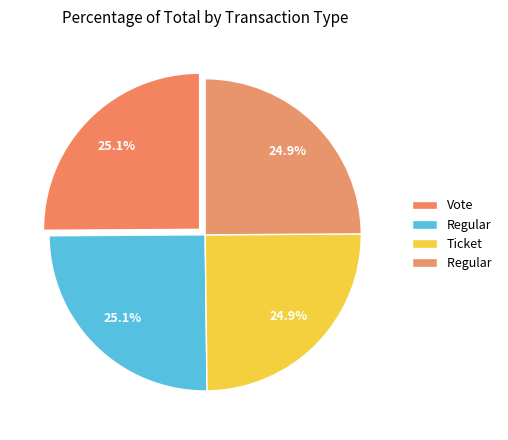

How many segments does this pie chart have?

4